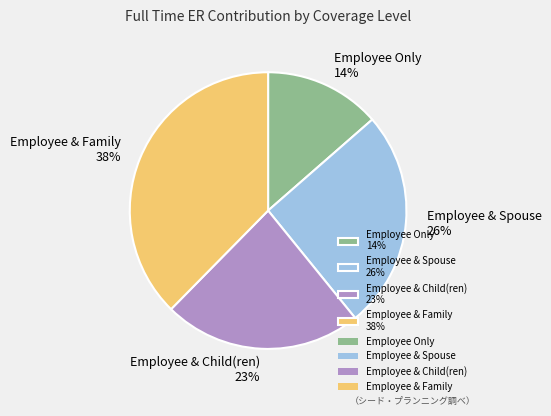

To the nearest percent, what portion does Employee & Spouse represent?

26%